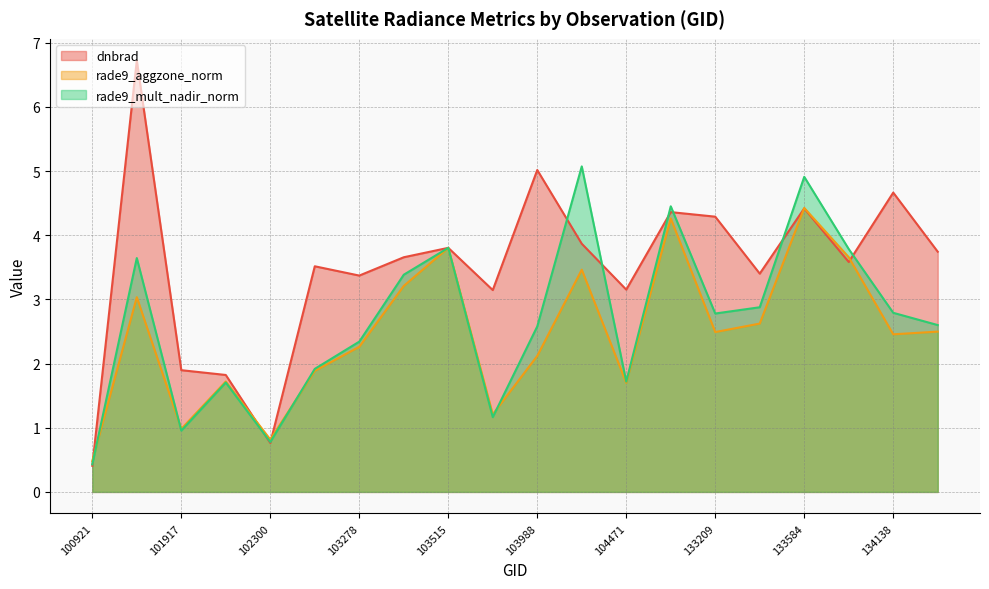

Rank the categories by dnbrad value from lowest to highest.

100921, 102300, 102179, 101917, 103642, 104471, 103278, 133404, 102550, 133762, 103396, 134322, 103515, 104346, 133209, 132847, 133584, 134138, 103988, 101805